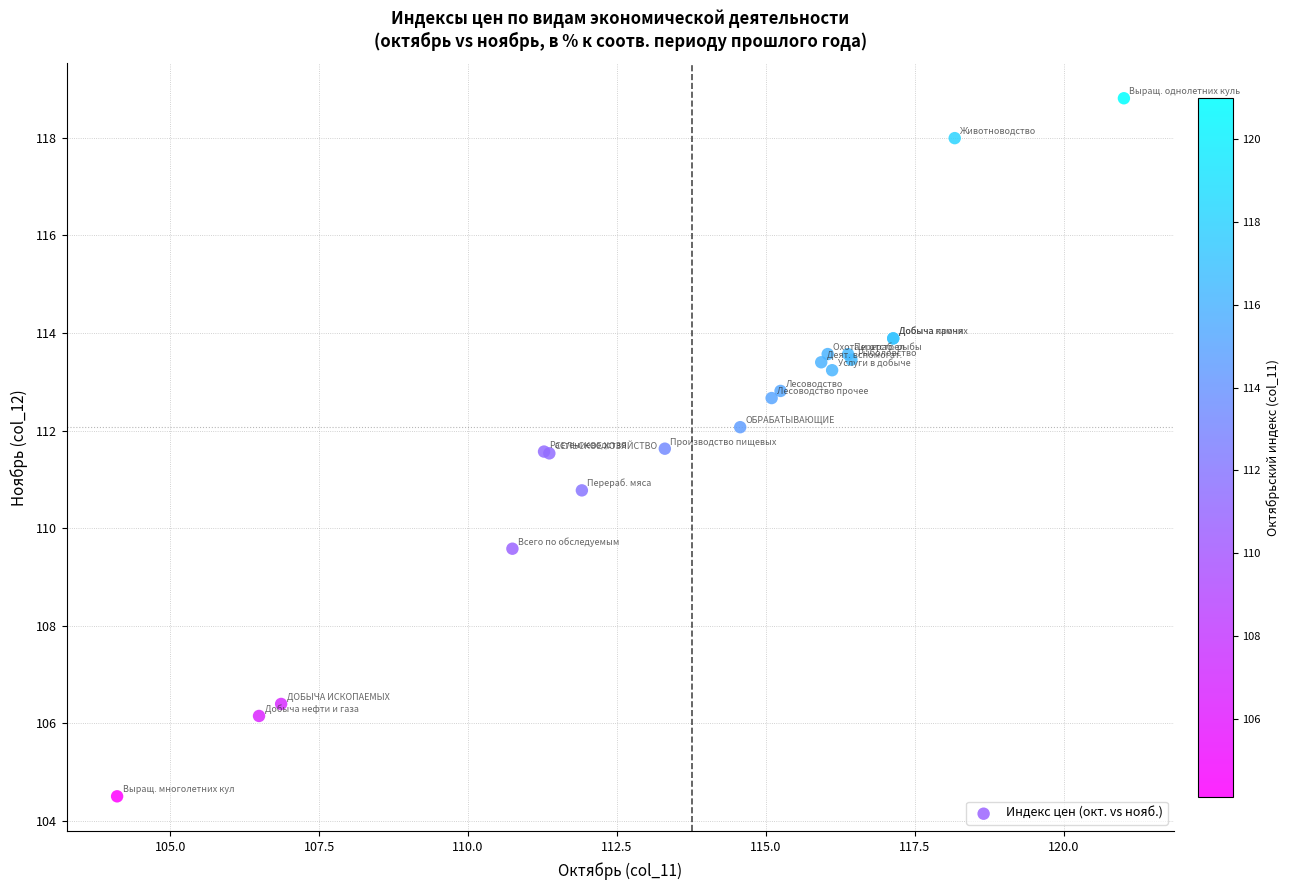

What Y value in the scatter plot is closest to 111?

110.8